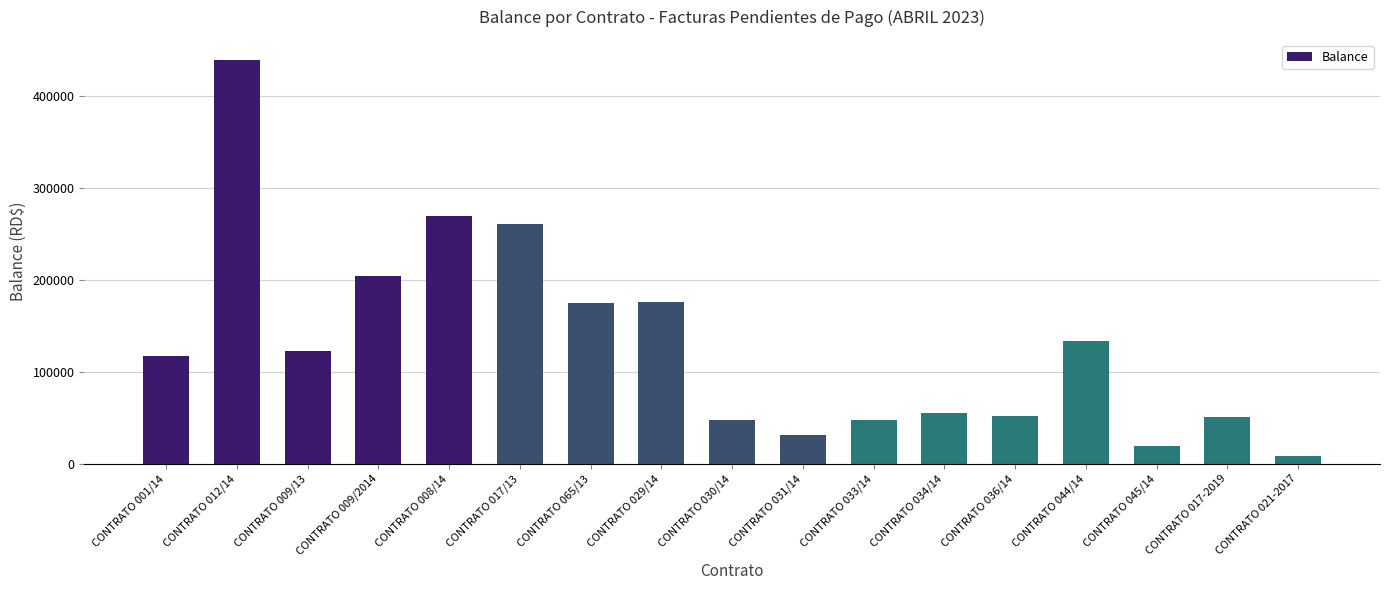

What is the smallest value displayed?

8050.0